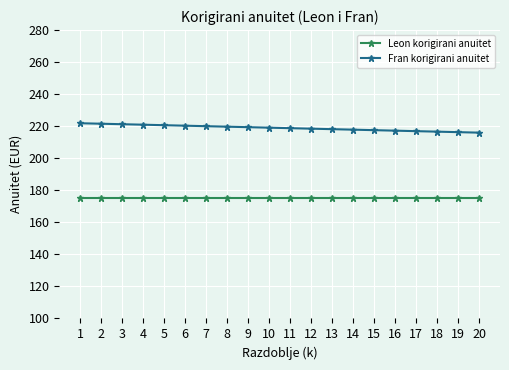

List the series in order of their overall mean, lowest first.

Leon korigirani anuitet, Fran korigirani anuitet